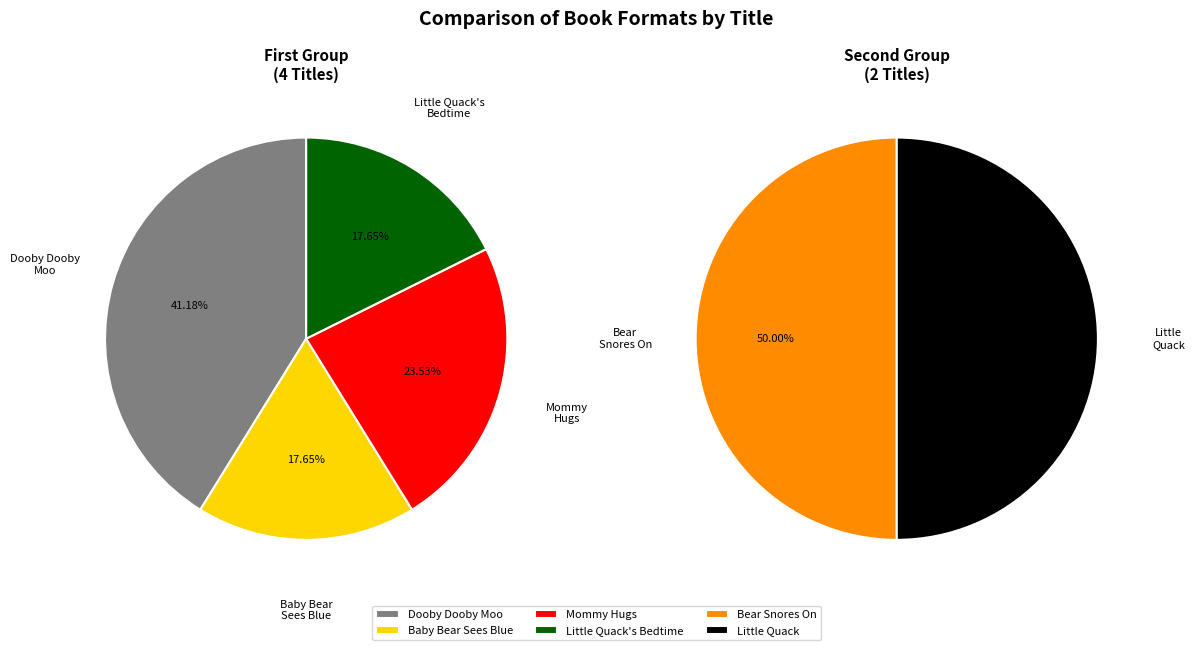

Count the number of slices in the pie.

6